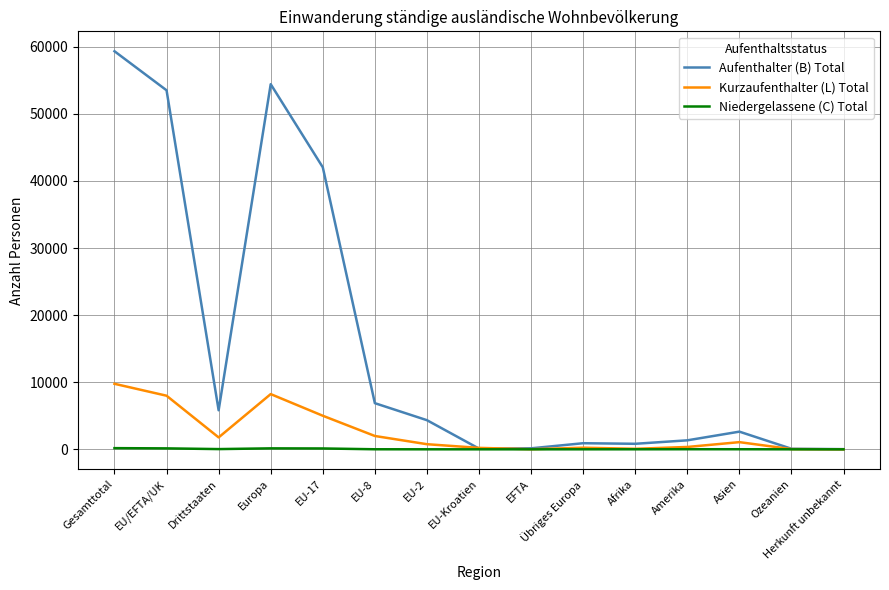

How many lines are shown in the chart?

3